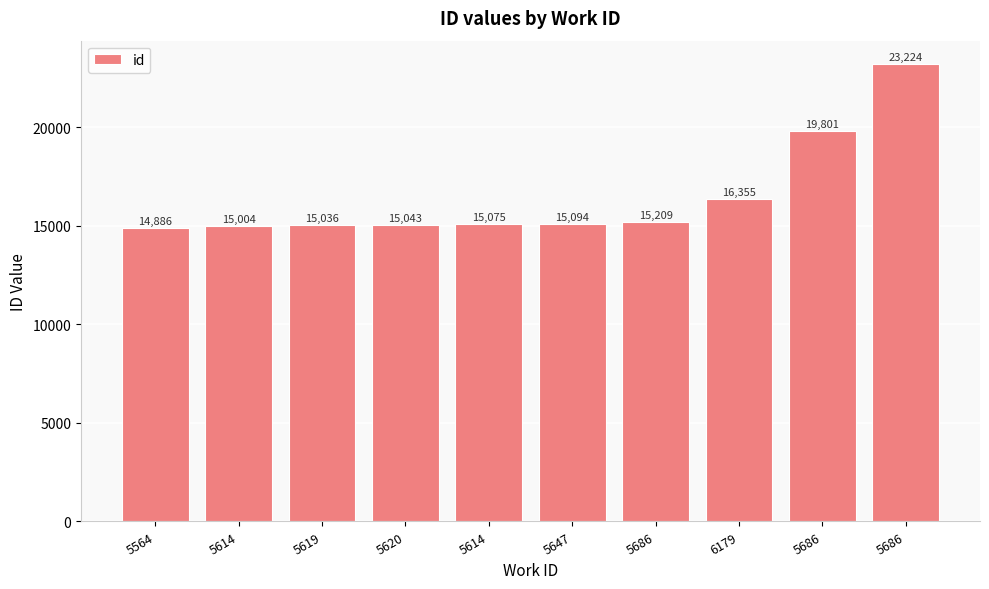

How many distinct data groups are displayed?

1